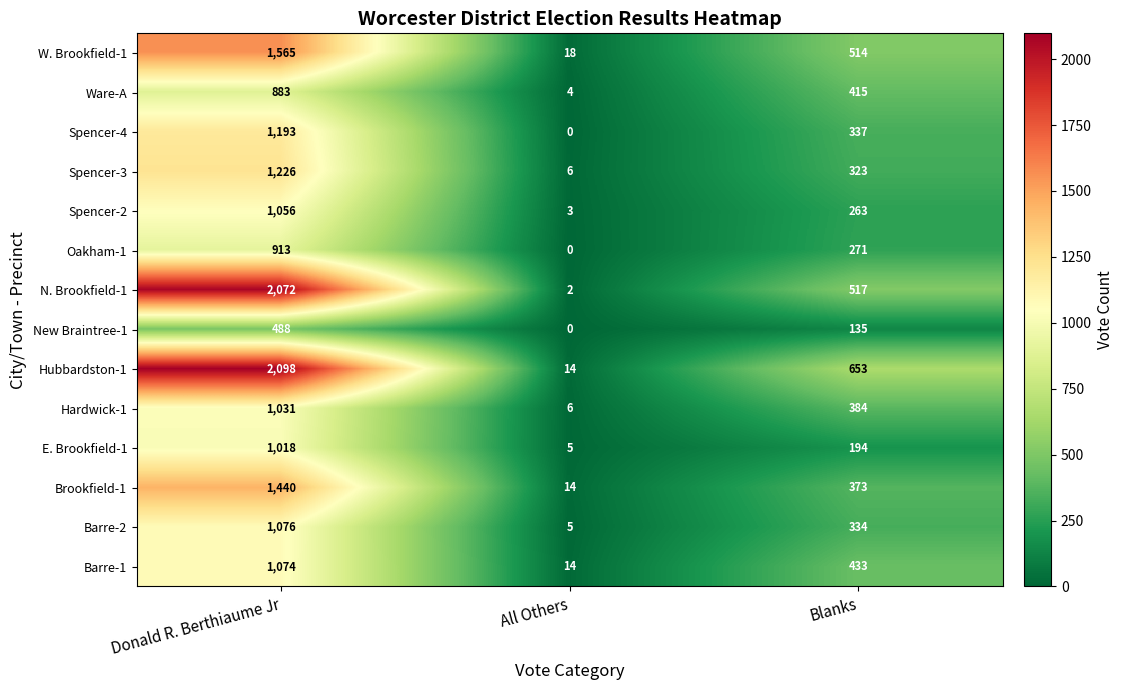

What is the average value of the W. Brookfield-1 series?

699